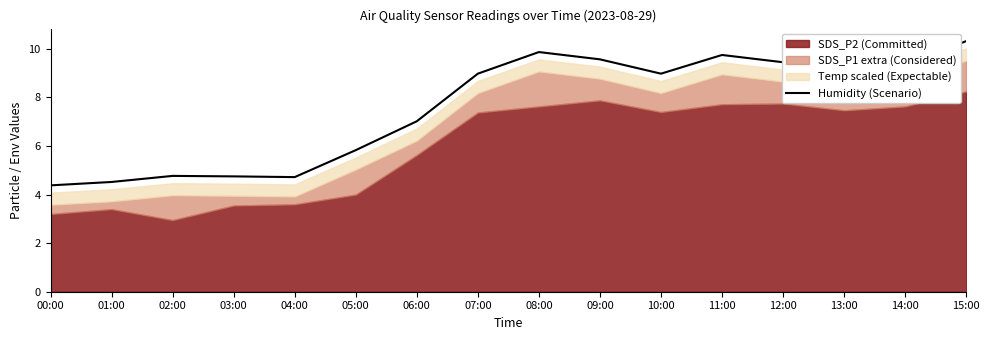

How many points are higher than both their immediate neighbors (excluding endpoints)?

3